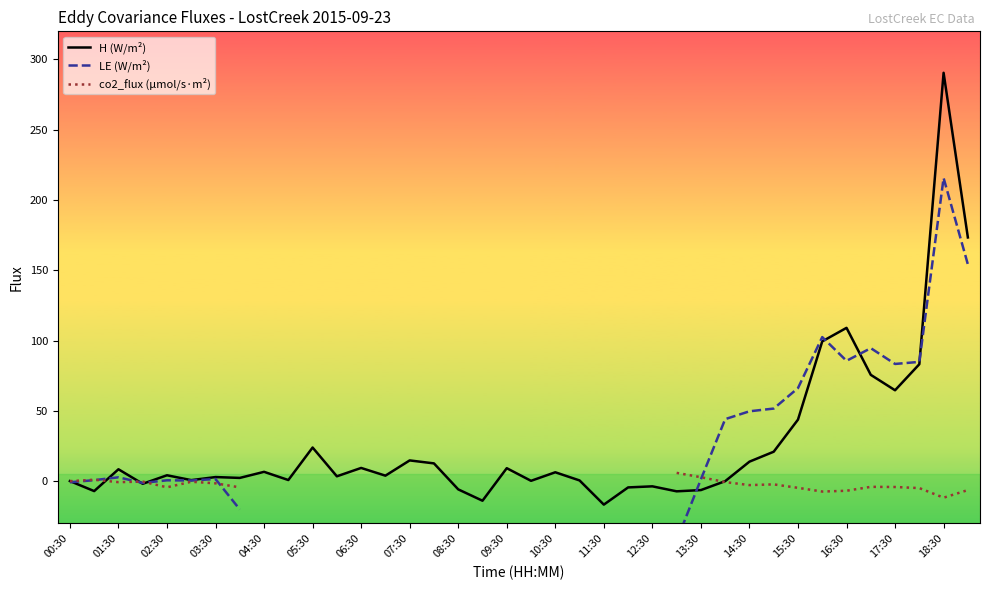

Which category has the highest value in the H (W/m²) series?

18:30